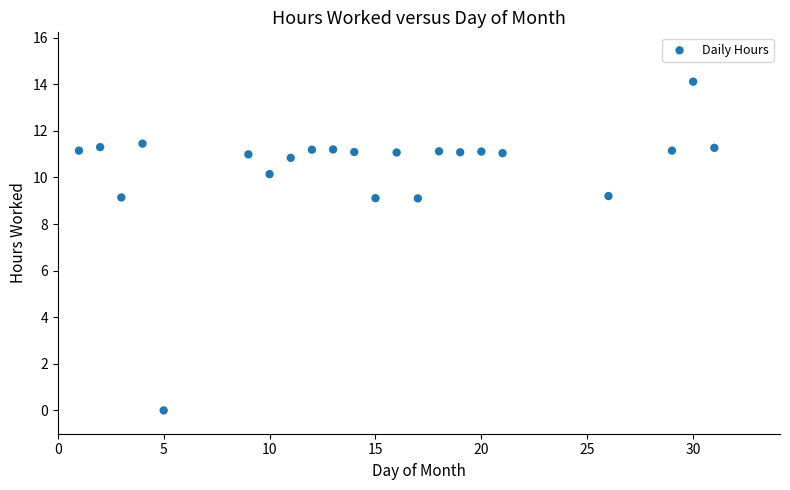

What is the range of X values (max minus min)?

30.0